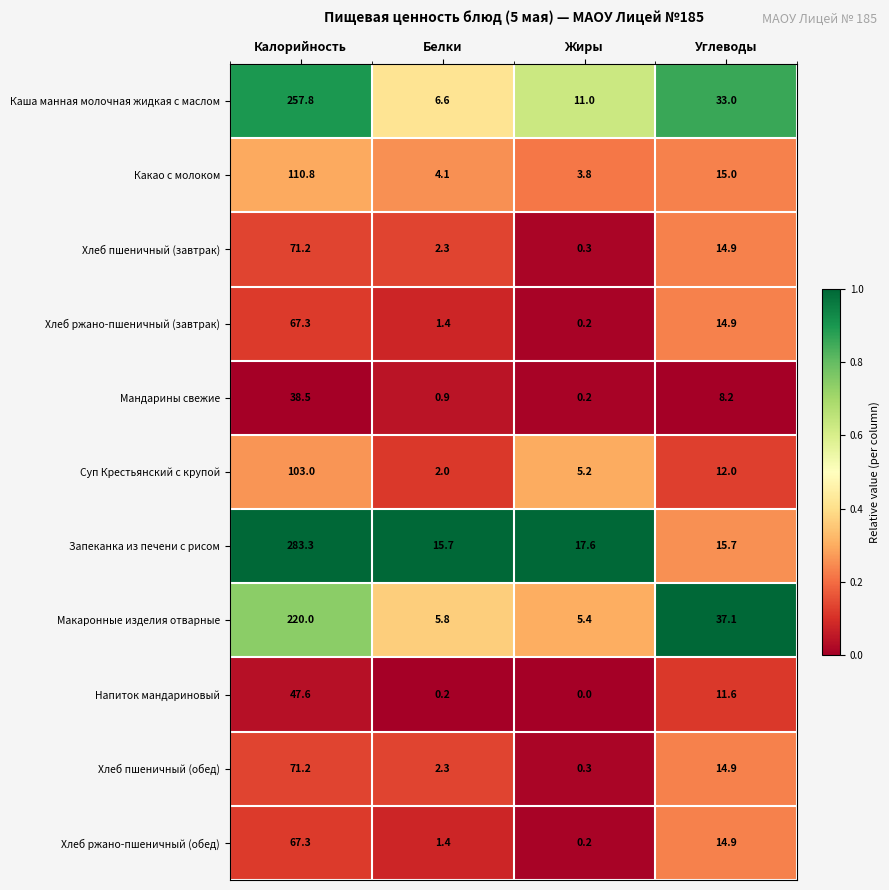

Which series has the largest range (max minus min)?

Запеканка из печени с рисом